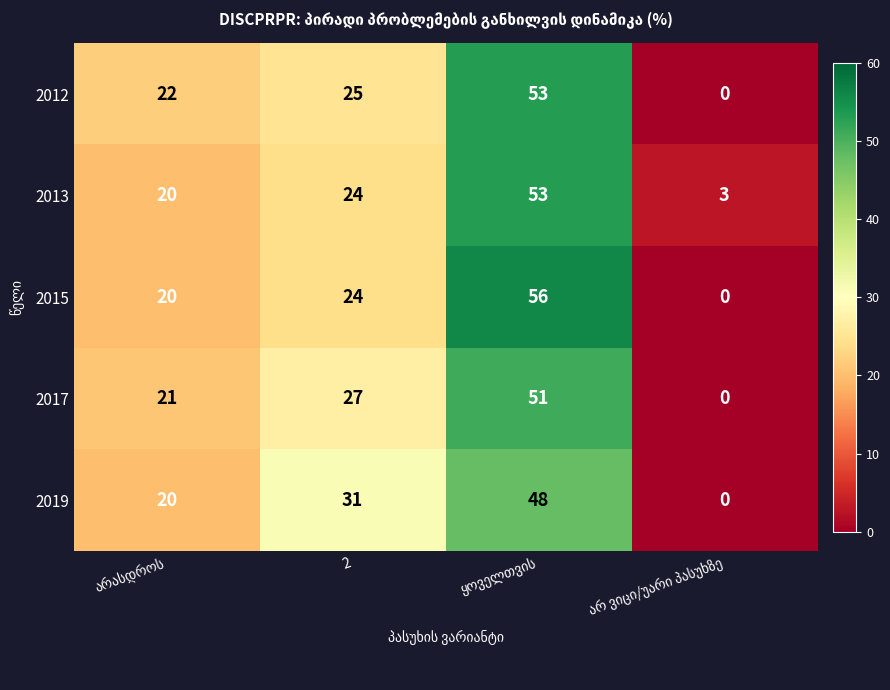

Read the 2012 value at ყოველთვის, to the nearest 10.

50